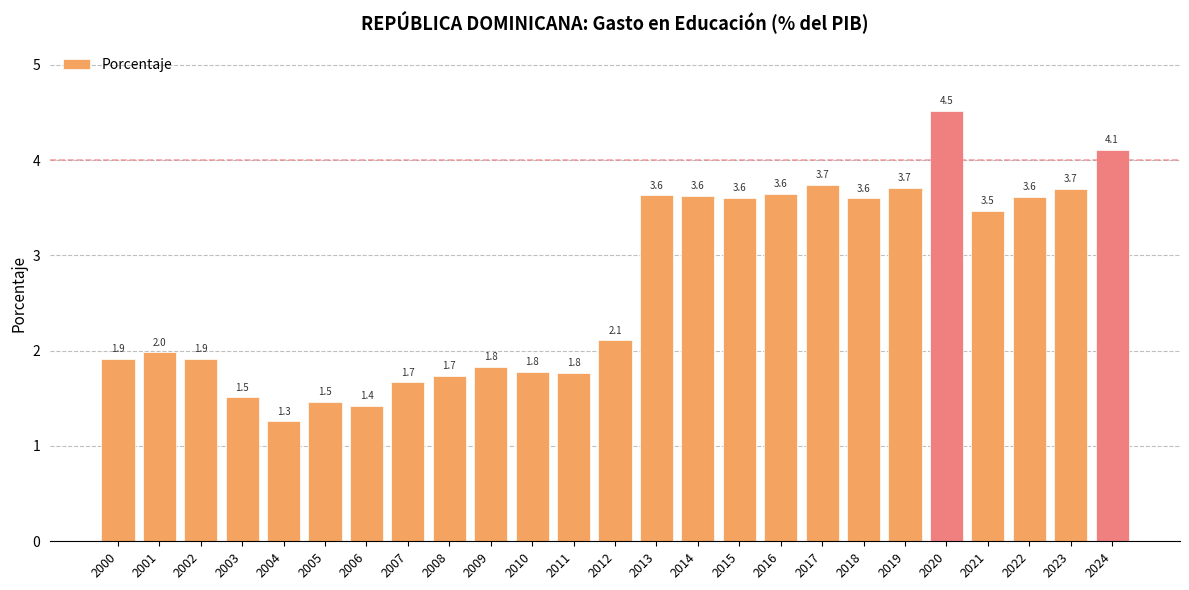

Which category has the lowest value across all series?

2004